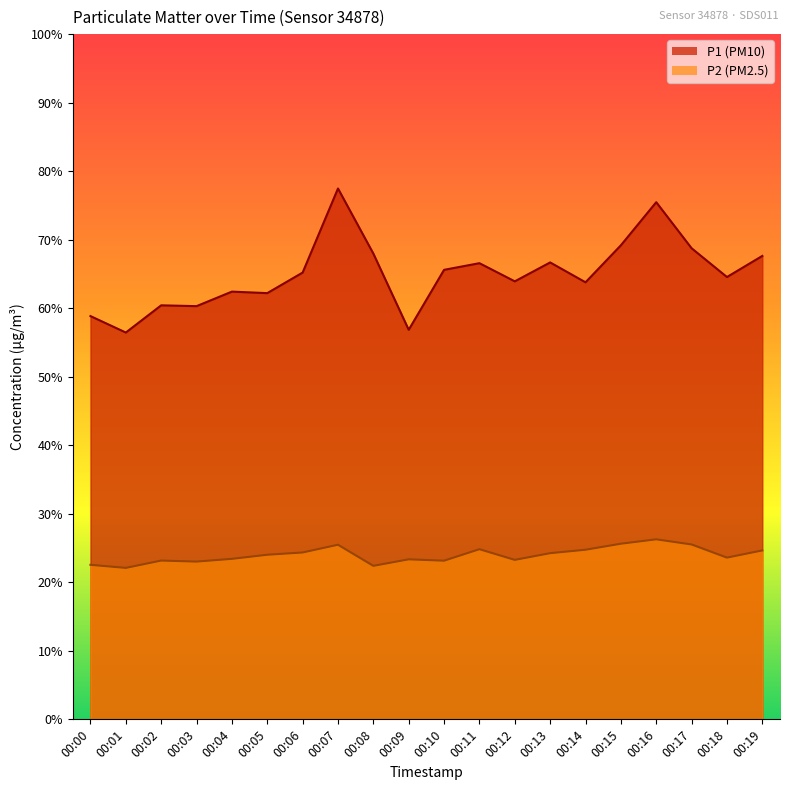

True or false: P2 has a value of 15.6 at 00:12.

False